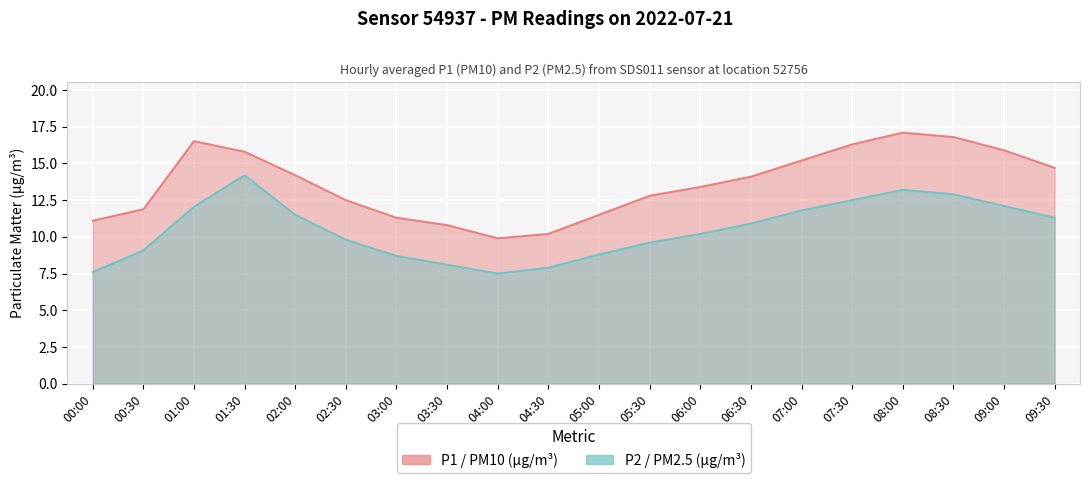

True or false: P1 has a value of 18.2 at 04:30.

False